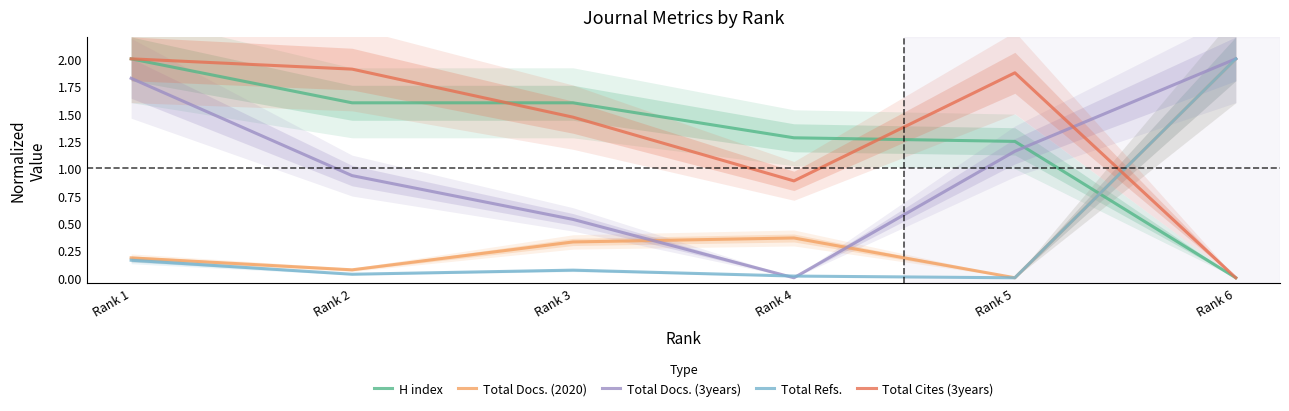

Rank the series by their maximum value, from highest to lowest.

H index, Total Docs. (2020), Total Docs. (3years), Total Refs., Total Cites (3years)